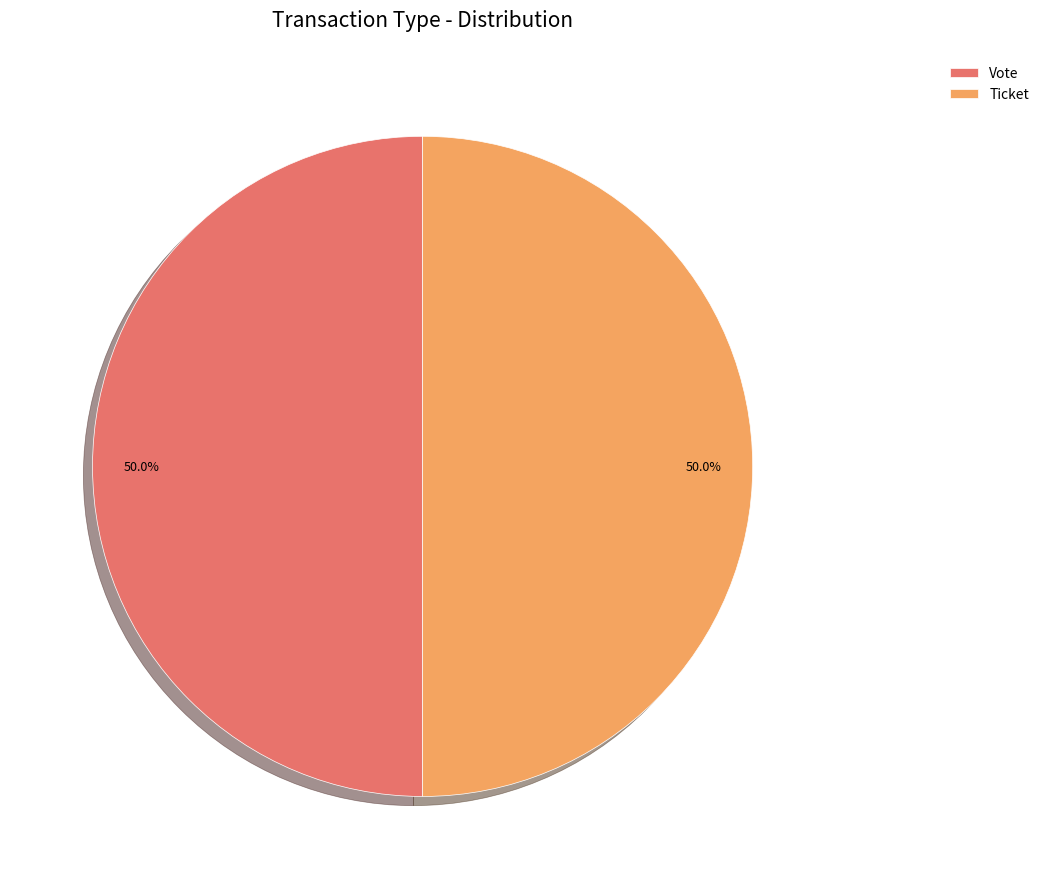

How many slices are in this pie chart?

2